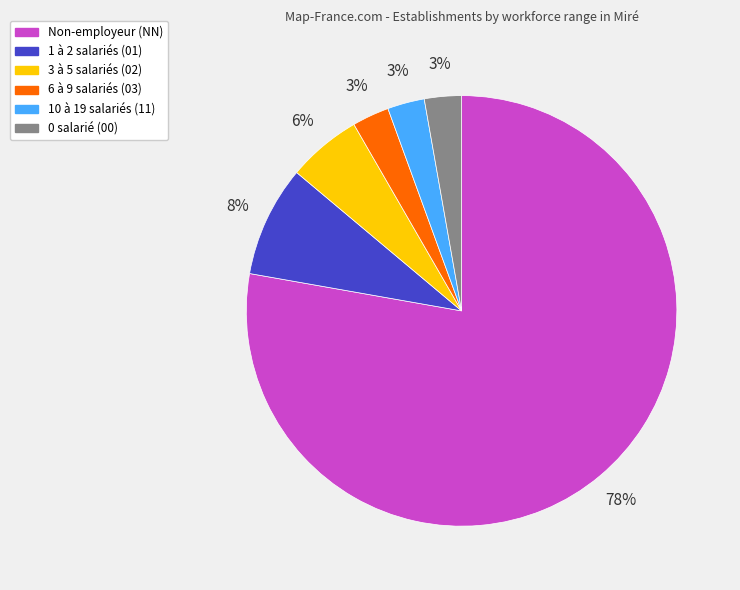

To the nearest percent, what is the average slice percentage?

17%